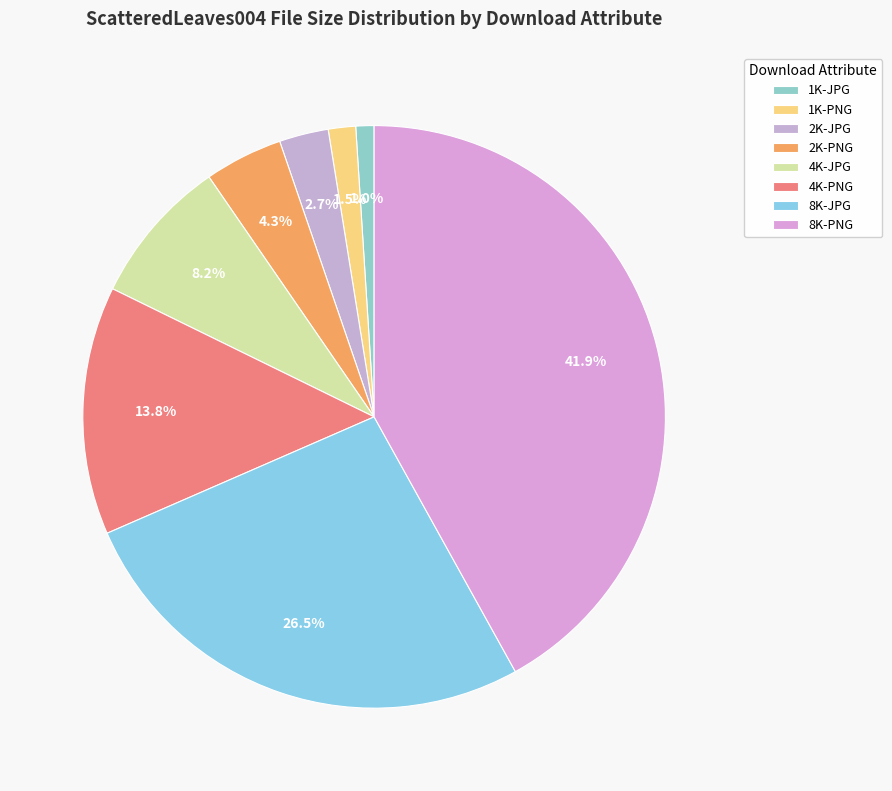

Does 1K-JPG account for over 50% of the chart?

No